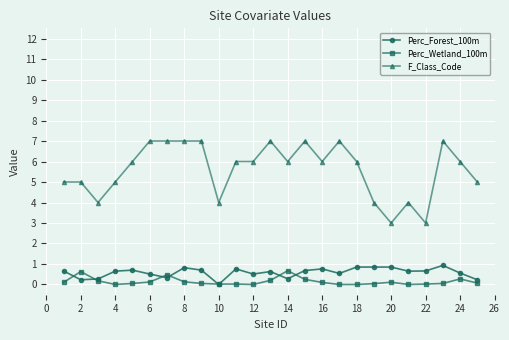

True or false: F_Class_Code and Perc_Wetland_100m cross at least once.

False